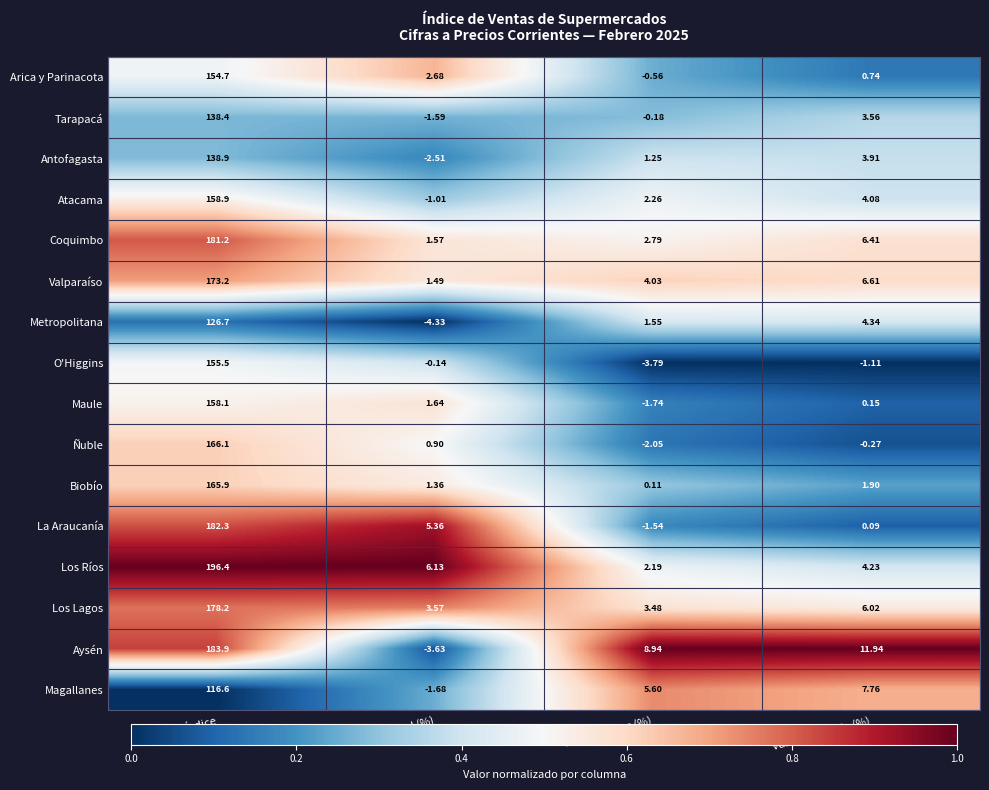

What is the maximum value shown in the chart?

196.4